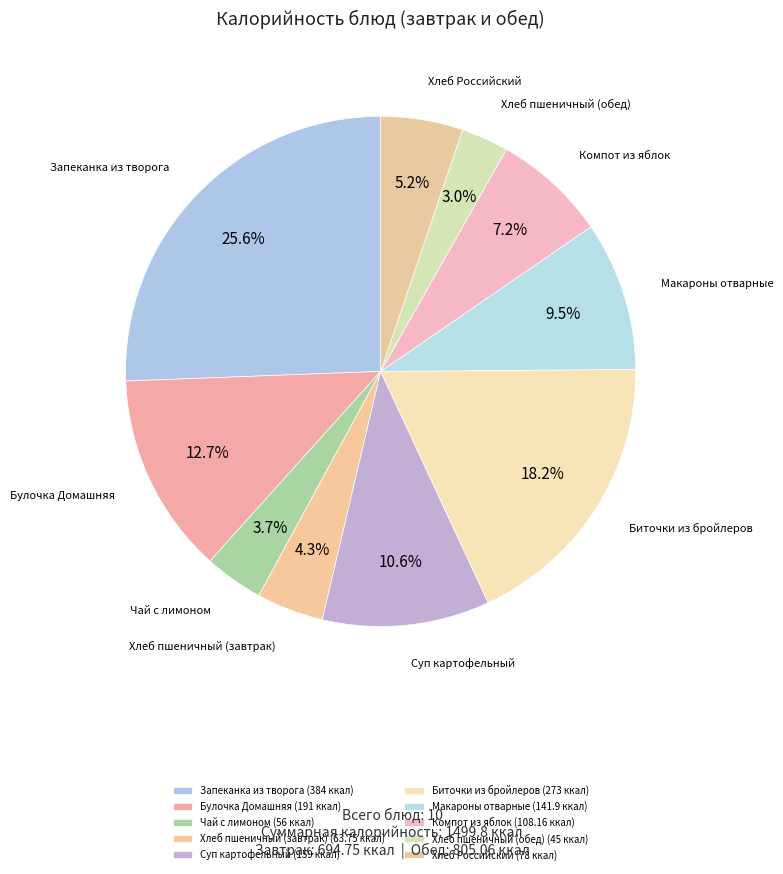

Approximately how many times larger is the value at Булочка Домашняя compared to Компот из яблок?

1.8